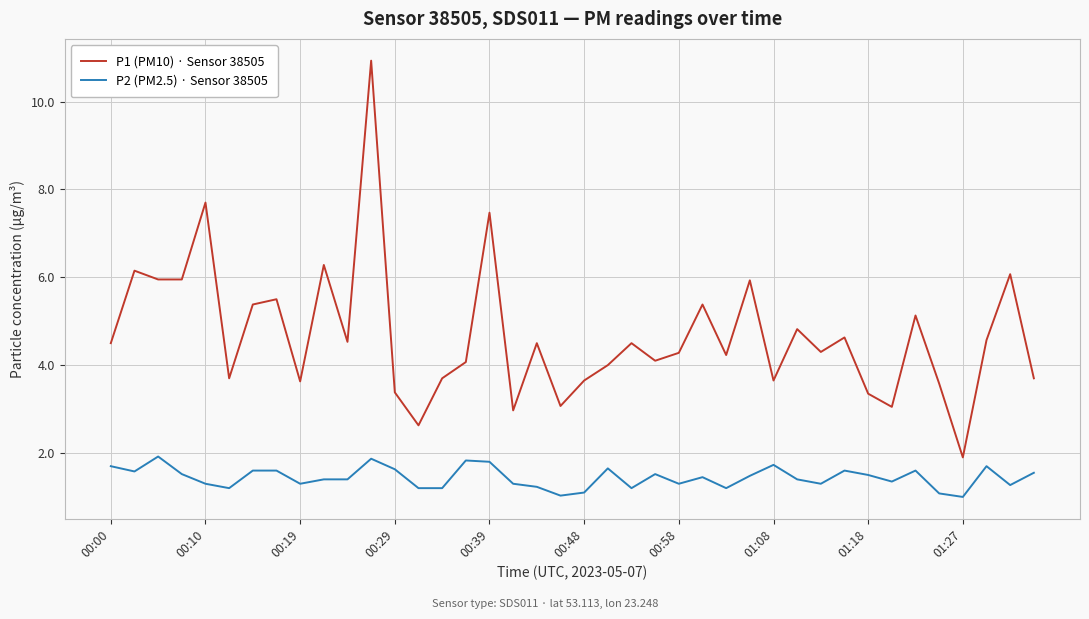

Count the number of categories in the chart.

40